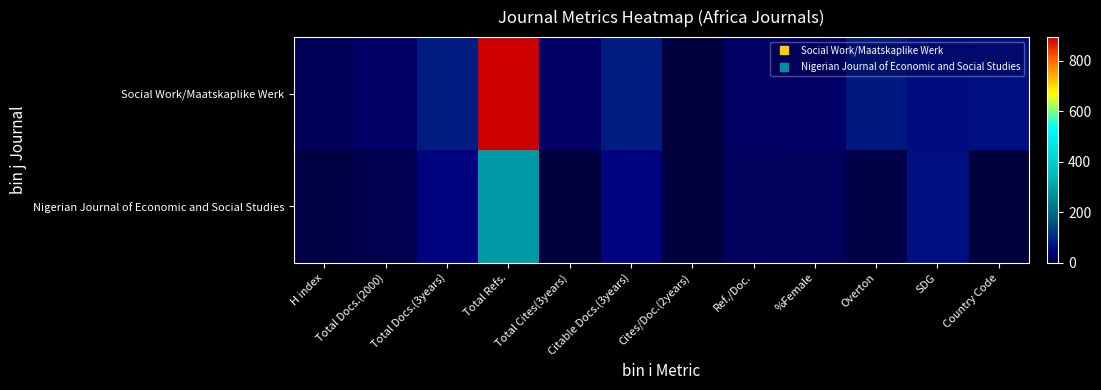

What is the greatest value displayed?

893